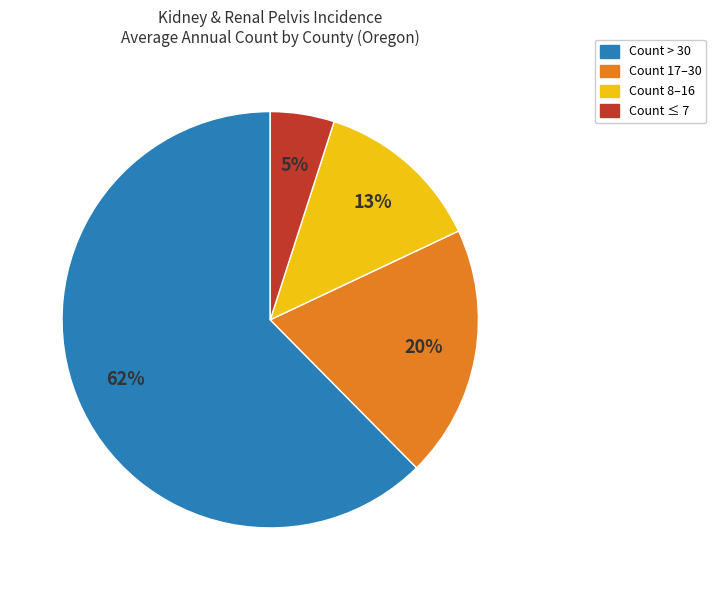

To the nearest percent, what is the difference between the largest and smallest slice percentages?

57%